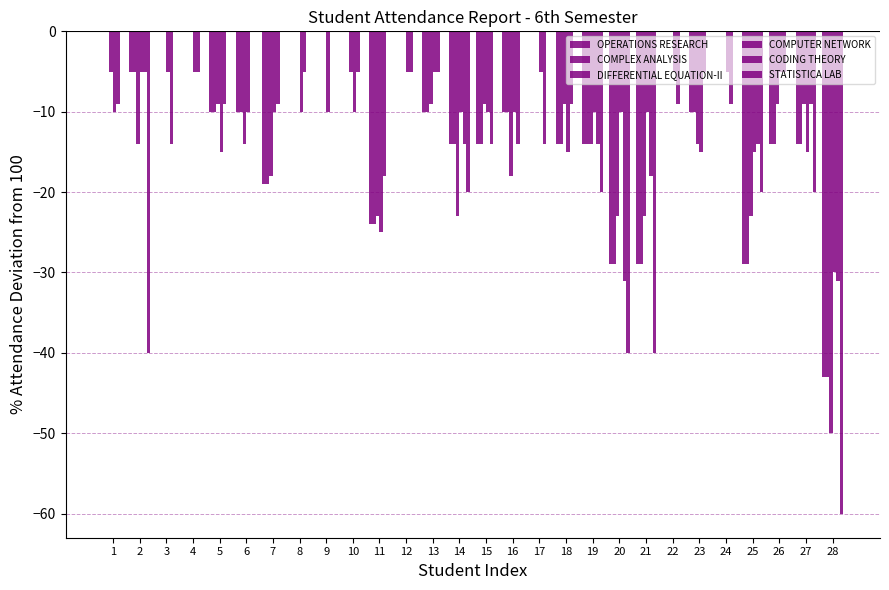

Reading left to right, what are all the values shown in this chart?

OPERATIONS RESEARCH: 0	-5	0	0	-10	-10	-19	0	0	0	-24	0	-10	-14	-14	-10	0	-14	-14	-29	-29	0	-10	0	-29	-14	-14	-43
COMPLEX ANALYSIS: 0	-5	0	0	-10	-10	-19	0	0	0	-24	0	-10	-14	-14	-10	0	-14	-14	-29	-29	0	-10	0	-29	-14	-14	-43
DIFFERENTIAL EQUATION-II: -5	-14	0	0	-9	-14	-18	0	0	-5	-23	0	-9	-23	-9	-18	0	-9	-14	-23	-23	0	-14	0	-23	-9	-9	-50
COMPUTER NETWORK: -10	-5	-5	-5	-15	-10	-10	-10	-10	-10	-25	-5	-5	-10	-10	-10	-5	-15	-10	-10	-10	-5	-15	-5	-15	-5	-15	-30
CODING THEORY: -9	-5	-14	-5	-9	0	-9	-5	0	-5	-18	-5	-5	-14	-14	-14	-14	-9	-14	-31	-18	-9	-5	-9	-14	-5	-9	-31
STATISTICA LAB: 0	-40	0	0	0	0	0	0	0	0	0	0	0	-20	0	0	0	0	-20	-40	-40	0	0	0	-20	0	-20	-60